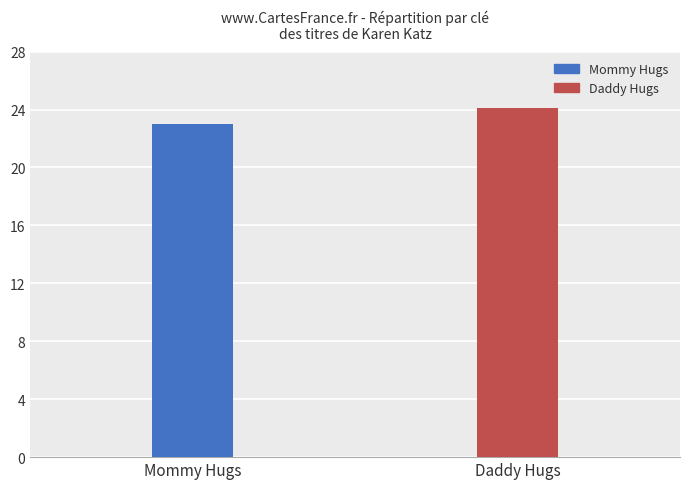

How many categories are shown in the chart?

2